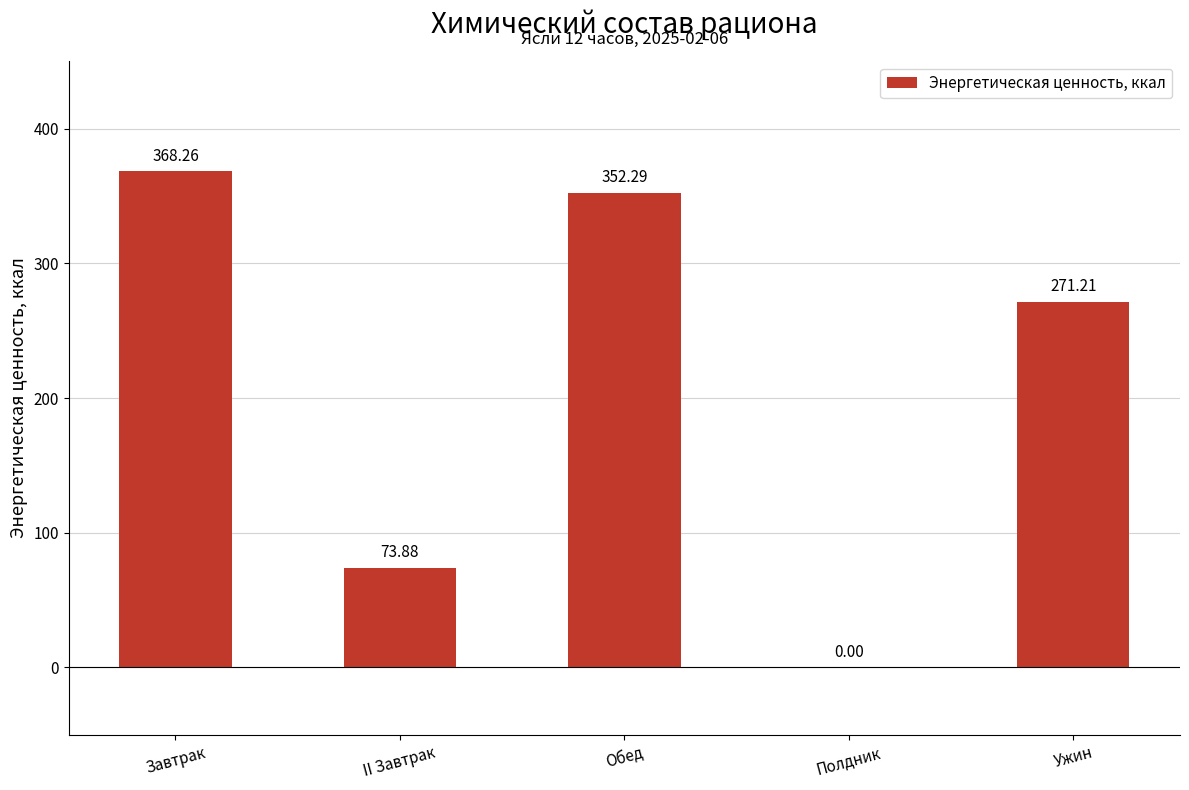

Which has a higher value, Полдник or Обед?

Обед